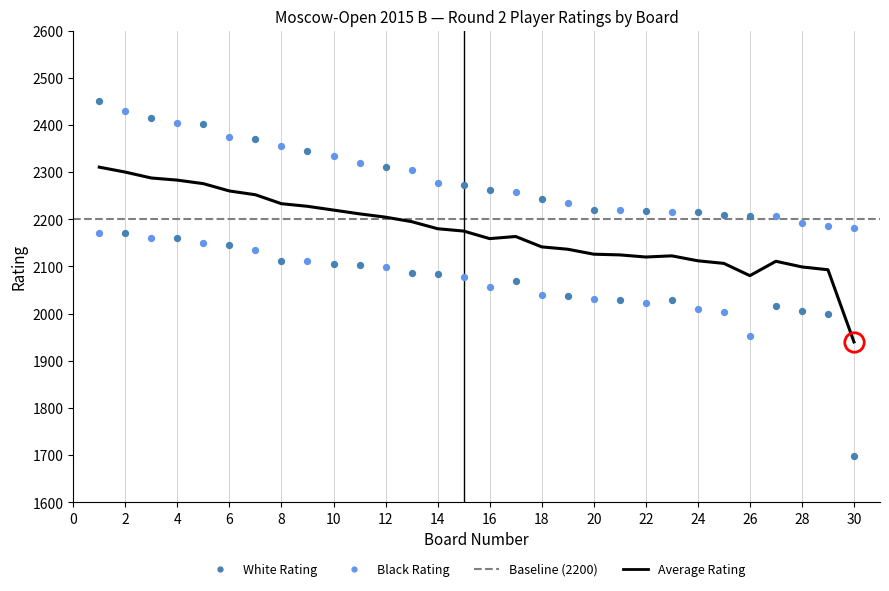

At which category is the sum across all series the highest?

1